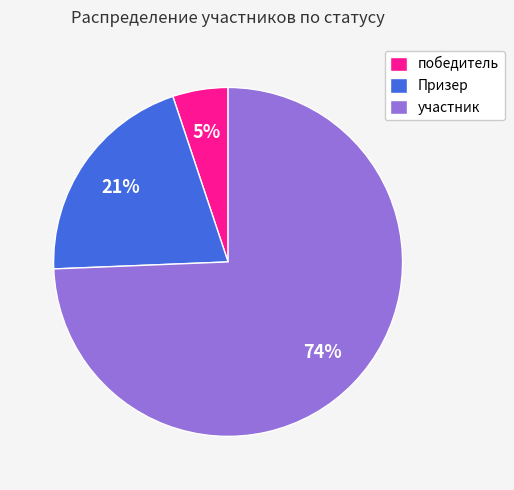

Is the sum of Призер and участник greater than half?

Yes